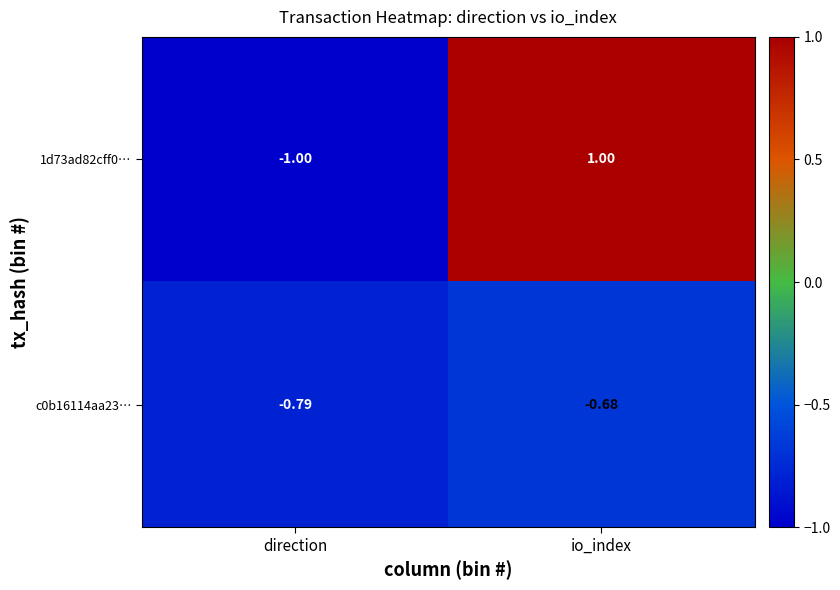

At how many categories does at least one series exceed 0?

1